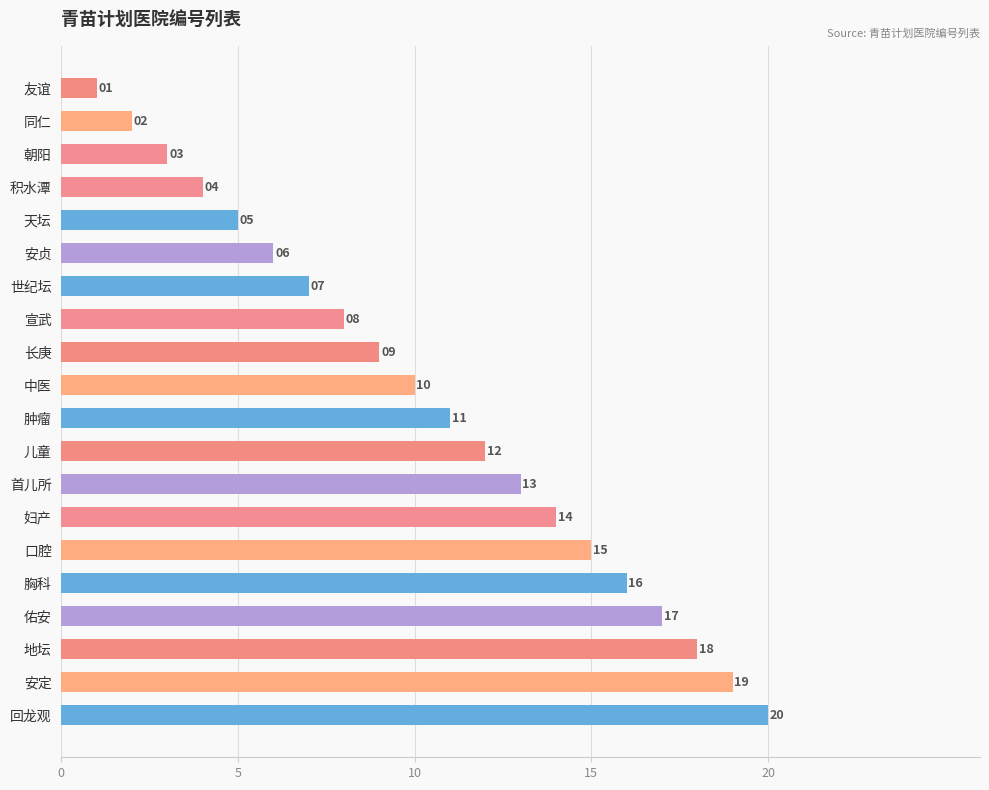

What is the smallest value displayed?

1